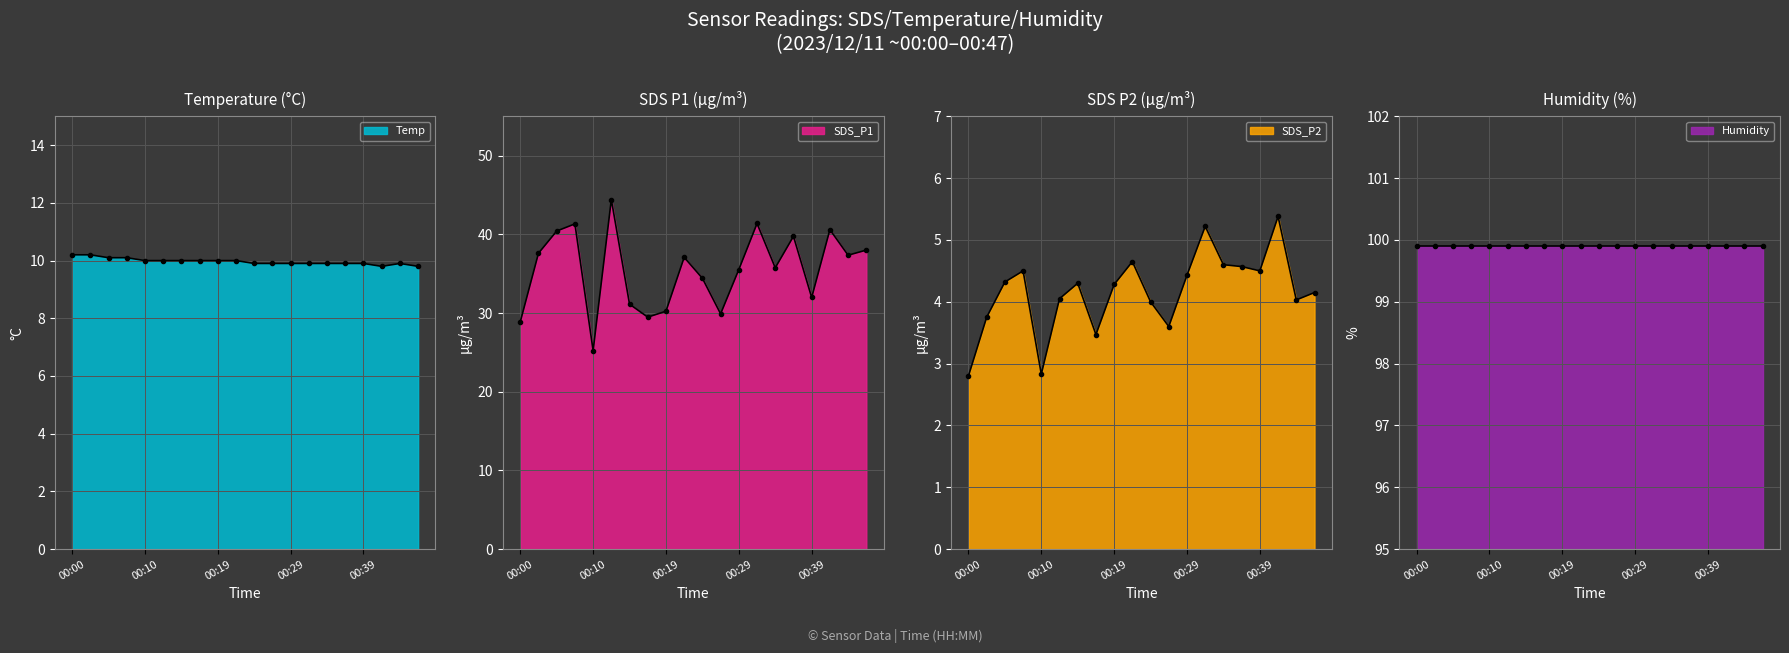

Which category has the lowest value across all series?

00:00